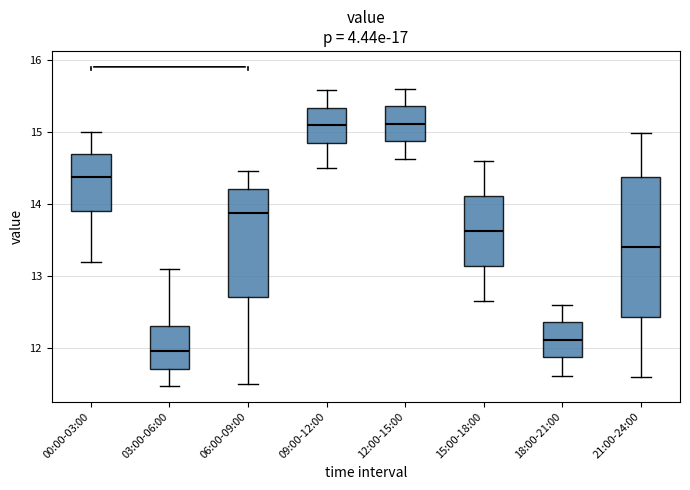

Comparing the boxes themselves (not the whiskers), which one is the tallest?

21:00-24:00